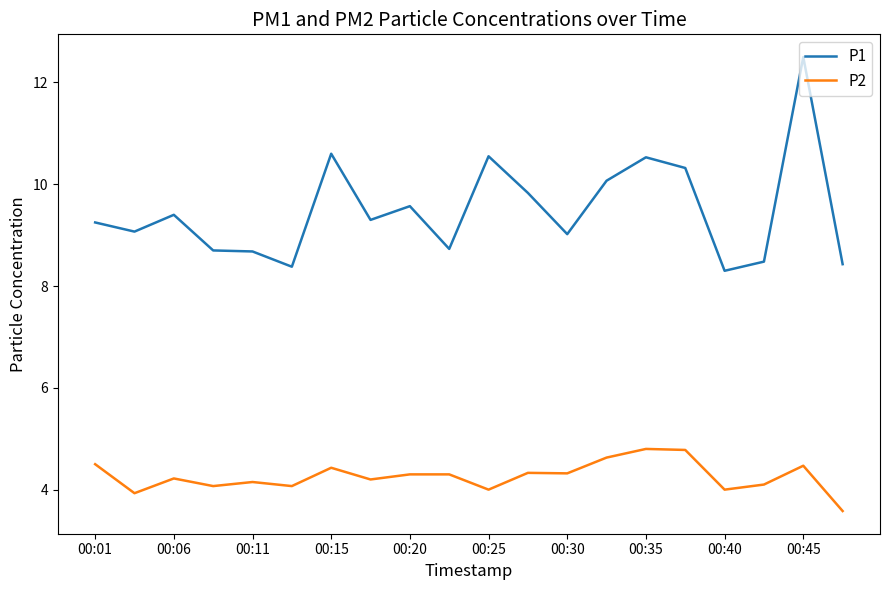

What is the greatest value displayed?

12.5